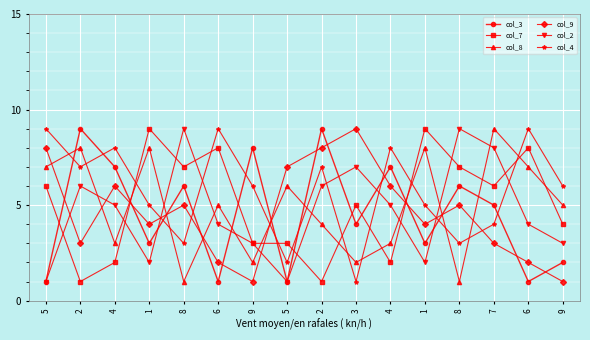

What are all the series names shown in the legend?

col_3, col_7, col_8, col_9, col_2, col_4